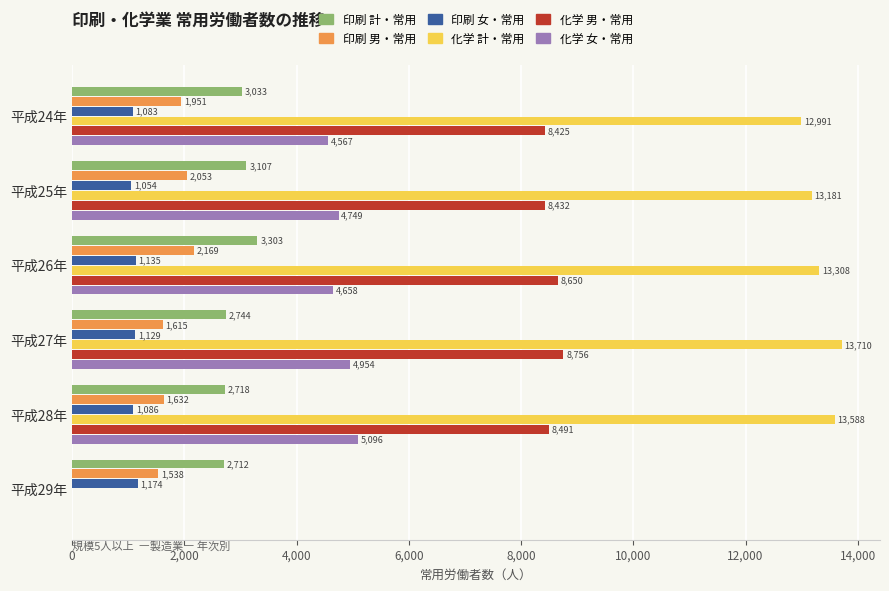

The 化学 女・常用 series shows -1991 at 平成29年. True or false?

False